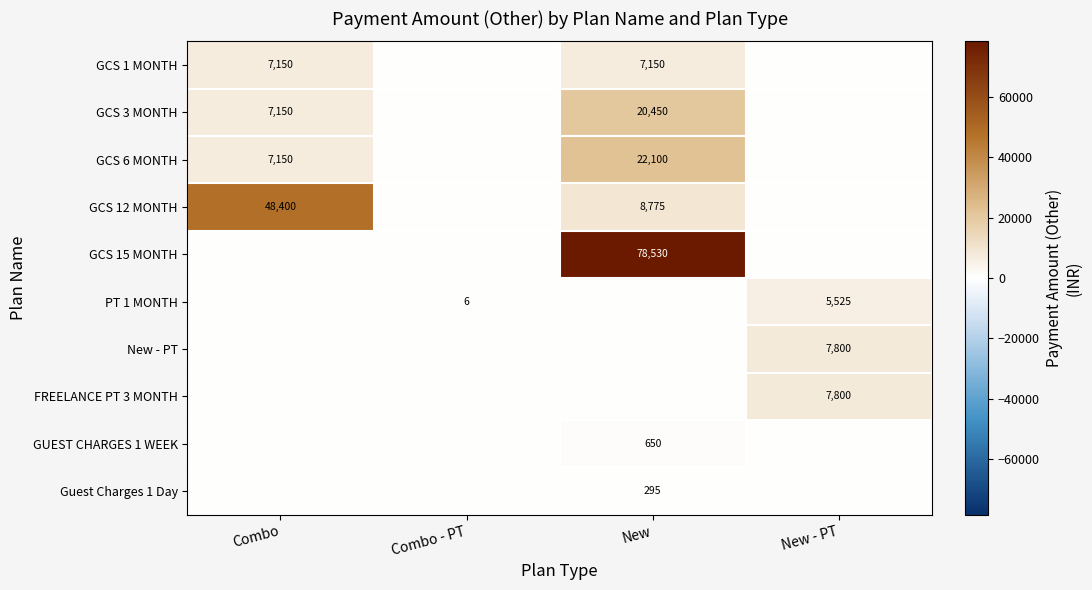

True or false: GCS 3 MONTH has a value of 20450 at New.

True